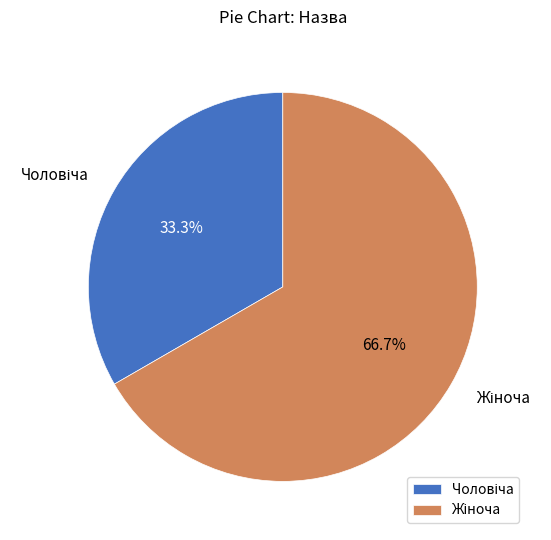

What percentage is the Чоловіча slice, to the nearest percent?

33%